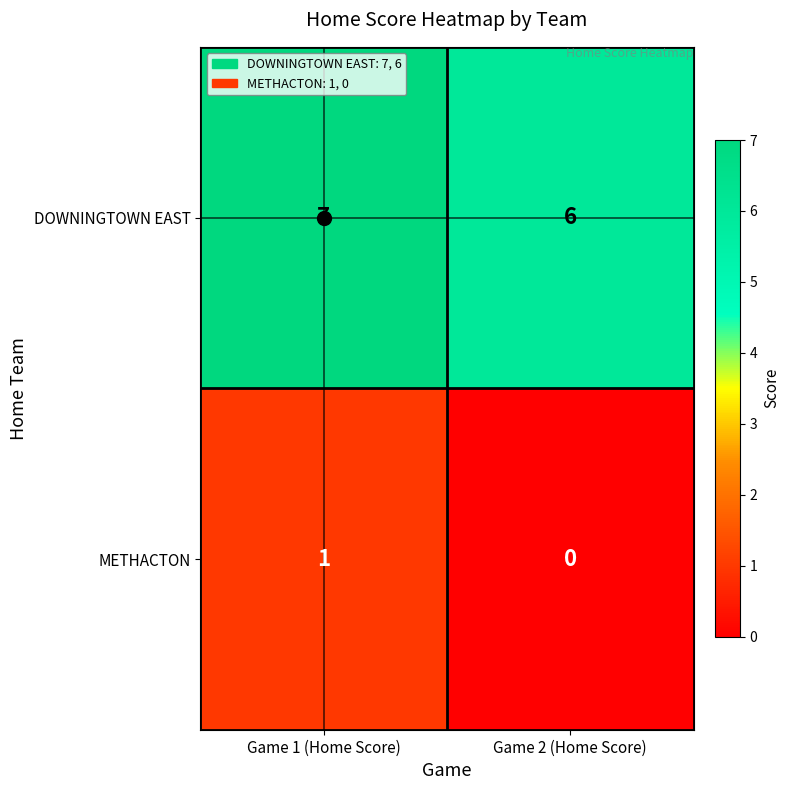

What is the spread (max minus min) of values at Game 2 (Home Score)?

6